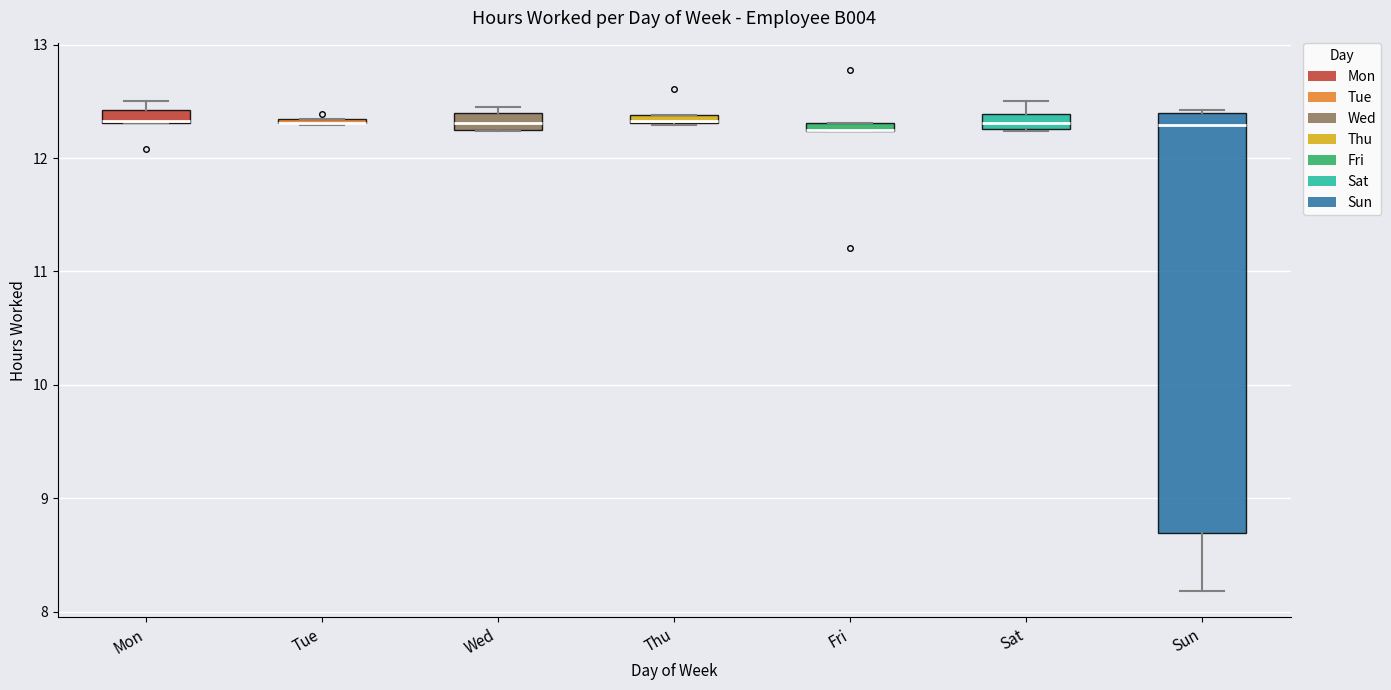

Where is the lower edge of the box for Fri on the y-axis? The values are not printed on the chart, so give them approximately, as read against the axis.

12.2